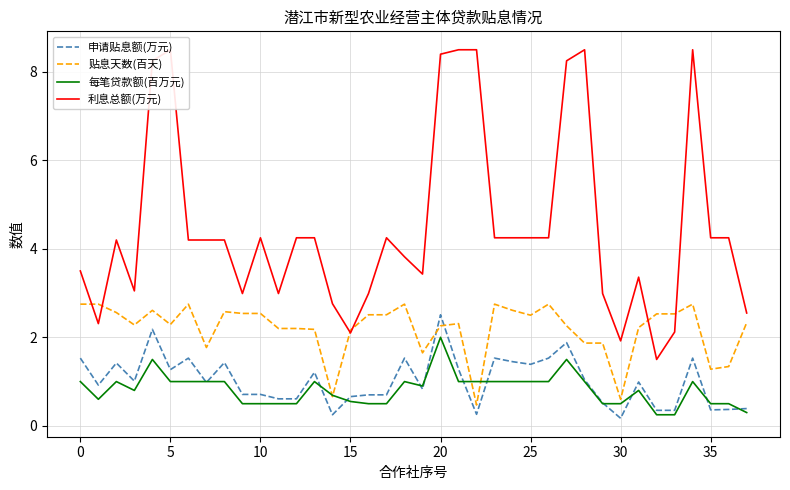

The 贴息天数(百天) series shows 2.2 at 15. True or false?

True